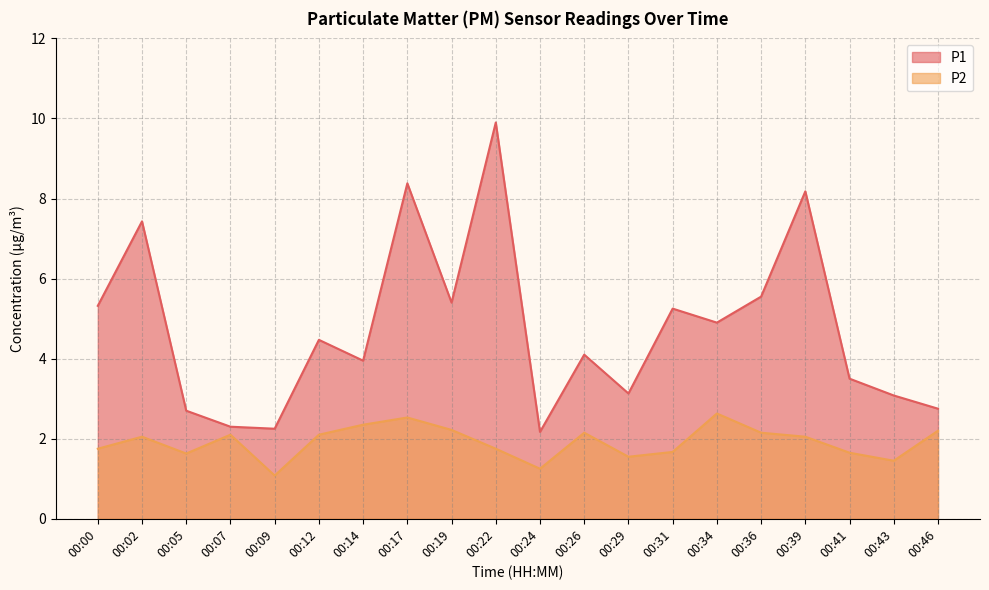

True or false: P1 and P2 cross at least once.

False